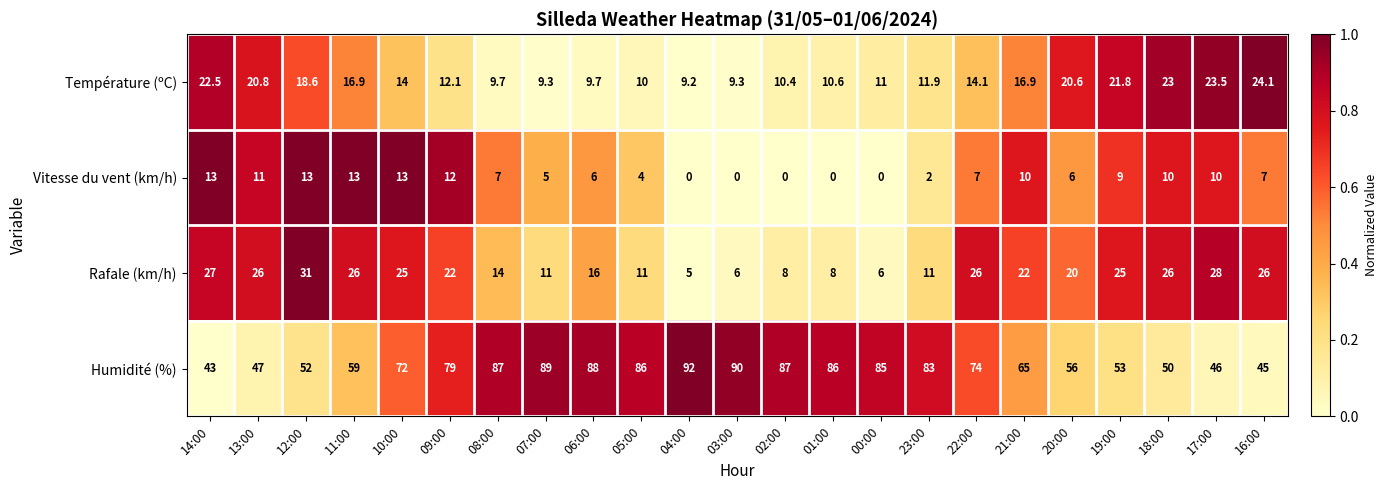

What is the difference between the highest and lowest values at 06:00?

82.0